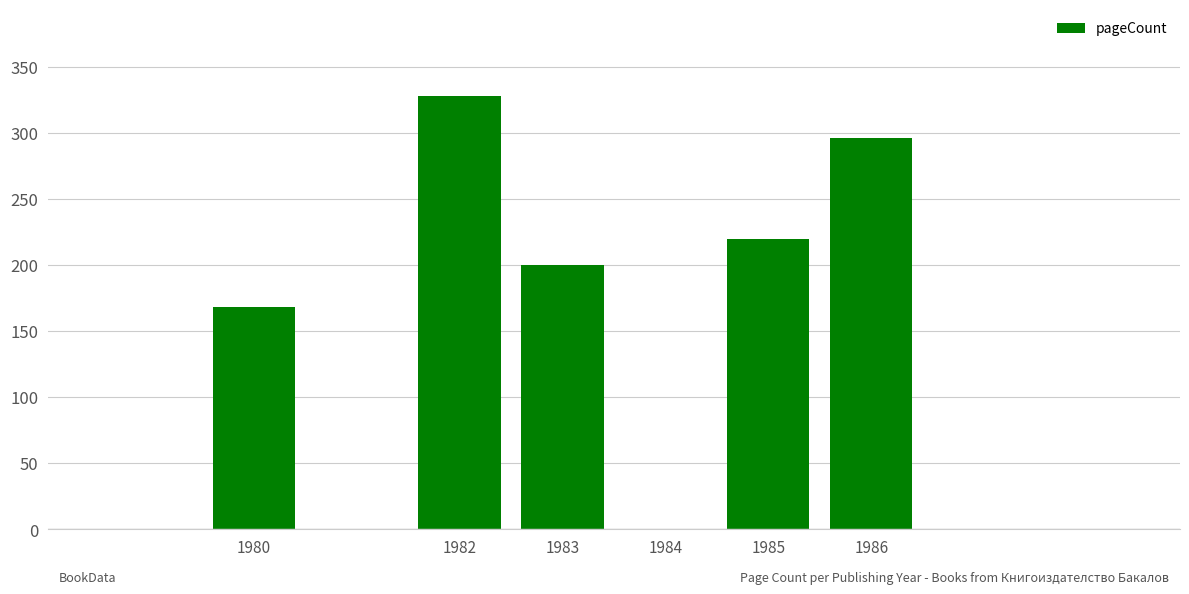

The chart shows a value of 533 at 1985. True or false?

False